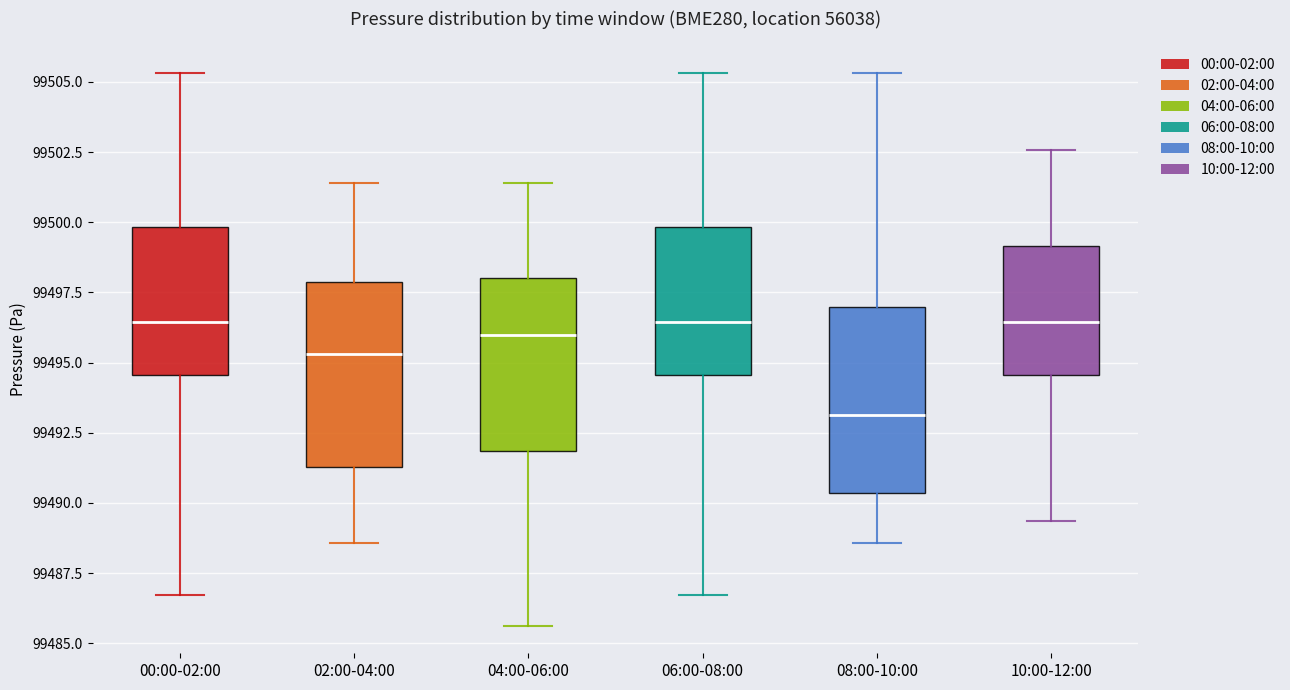

Reading left to right, read every box against the y-axis: the position of its median line, the range the box covers, and the ends of its whiskers. The values are not printed on the chart, so give them approximately, as read against the axis.

00:00-02:00: median 99496.5, box 99494.5 to 99500.0, whiskers 99486.5 to 99505.5
02:00-04:00: median 99495.5, box 99491.5 to 99498.0, whiskers 99488.5 to 99501.5
04:00-06:00: median 99496.0, box 99492.0 to 99498.0, whiskers 99485.5 to 99501.5
06:00-08:00: median 99496.5, box 99494.5 to 99500.0, whiskers 99486.5 to 99505.5
08:00-10:00: median 99493.0, box 99490.5 to 99497.0, whiskers 99488.5 to 99505.5
10:00-12:00: median 99496.5, box 99494.5 to 99499.0, whiskers 99489.5 to 99502.5